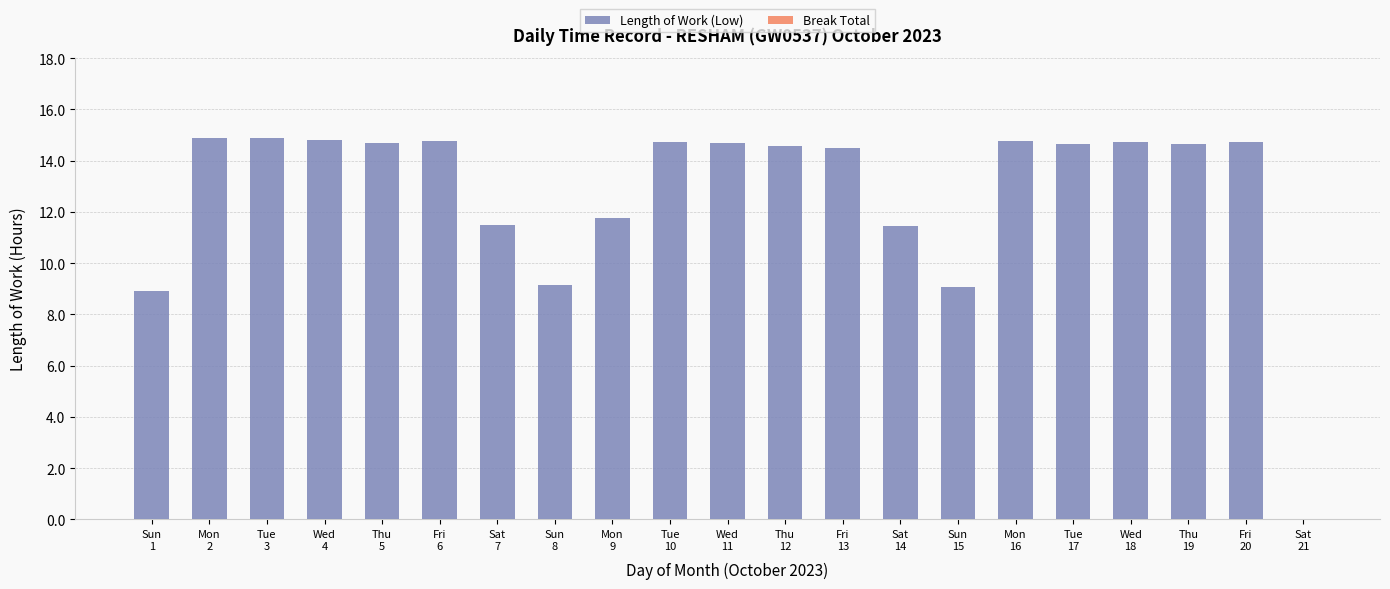

What is the maximum value shown in the chart?

14.9